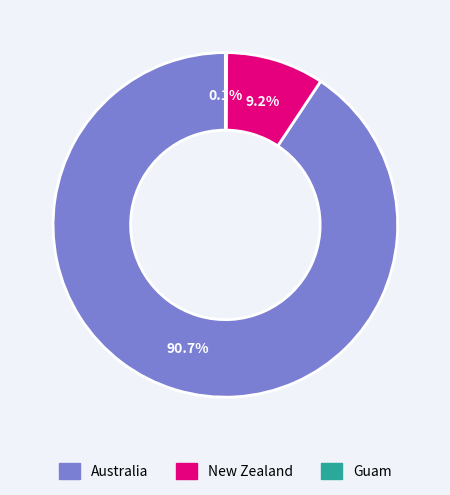

Does any single category account for the majority?

Yes